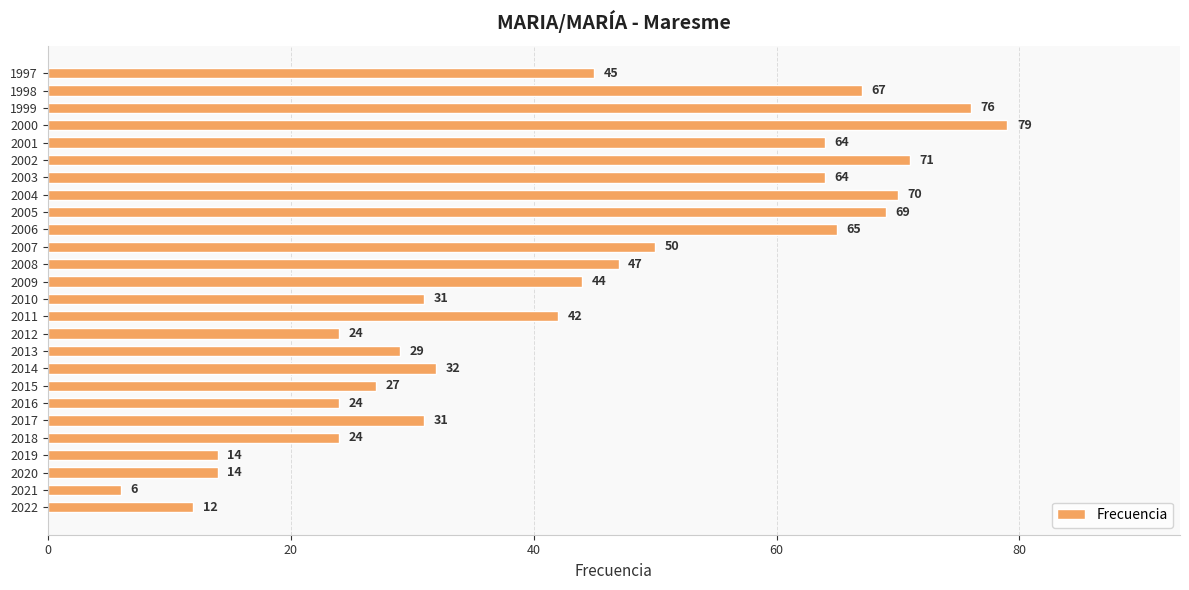

Where is the data nearest to the value 42?

2011